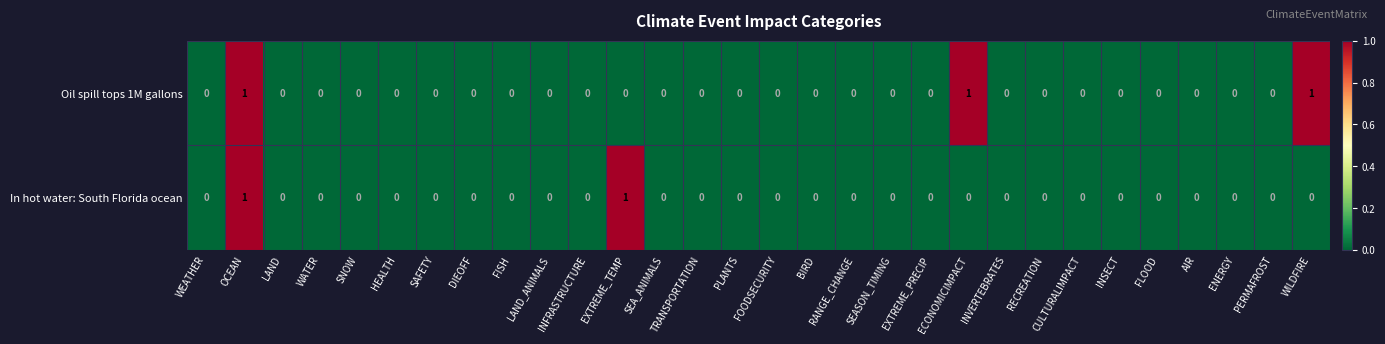

The Oil spill tops 1M gallons series shows 0 at ECONOMICIMPACT. True or false?

False